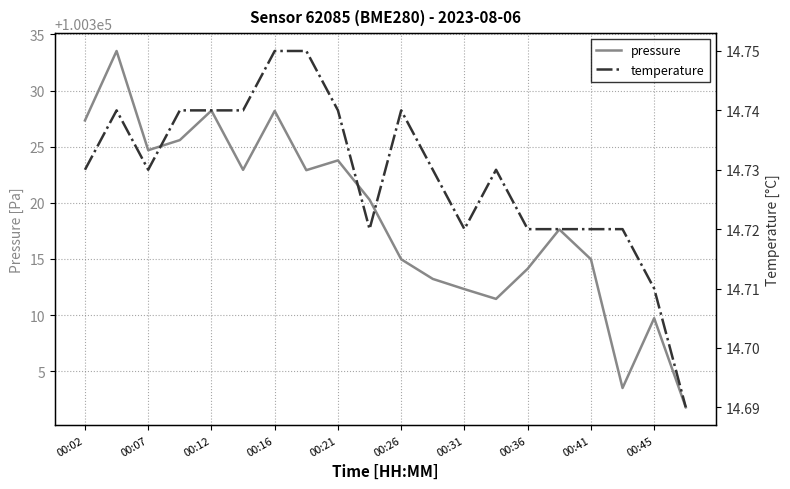

How many temperature values are between 14 and 15?

20